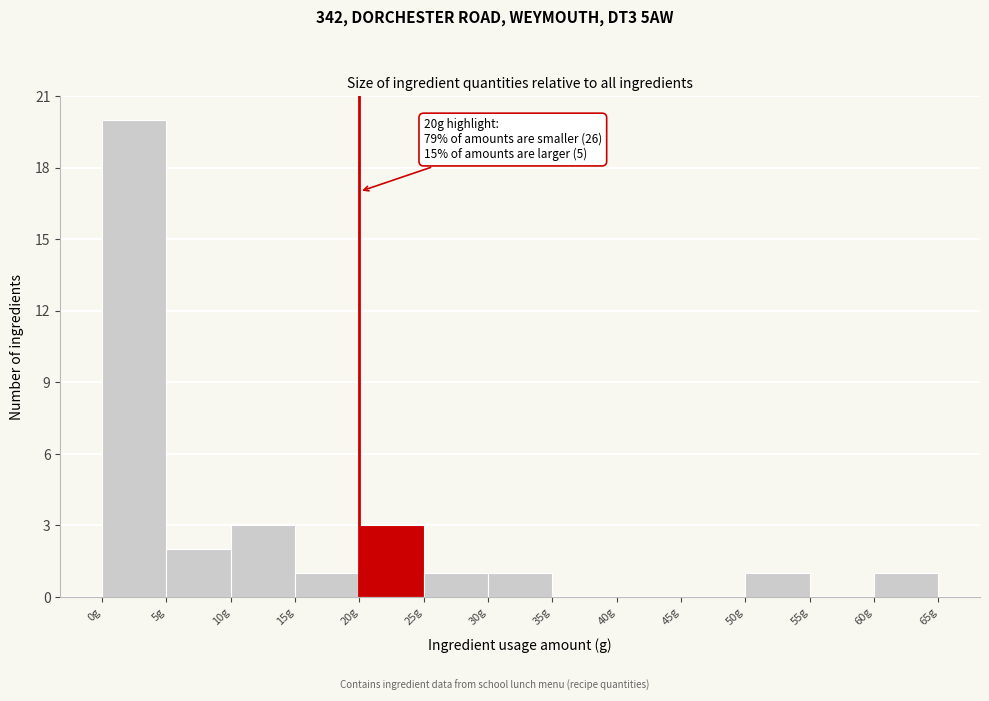

Over which range of the x-axis is the bar tallest?

0 to 5